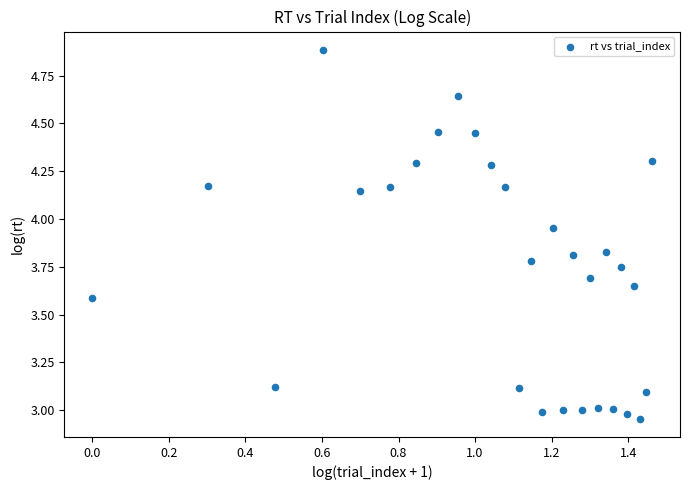

What is the range of Y values (max minus min)?

1.9